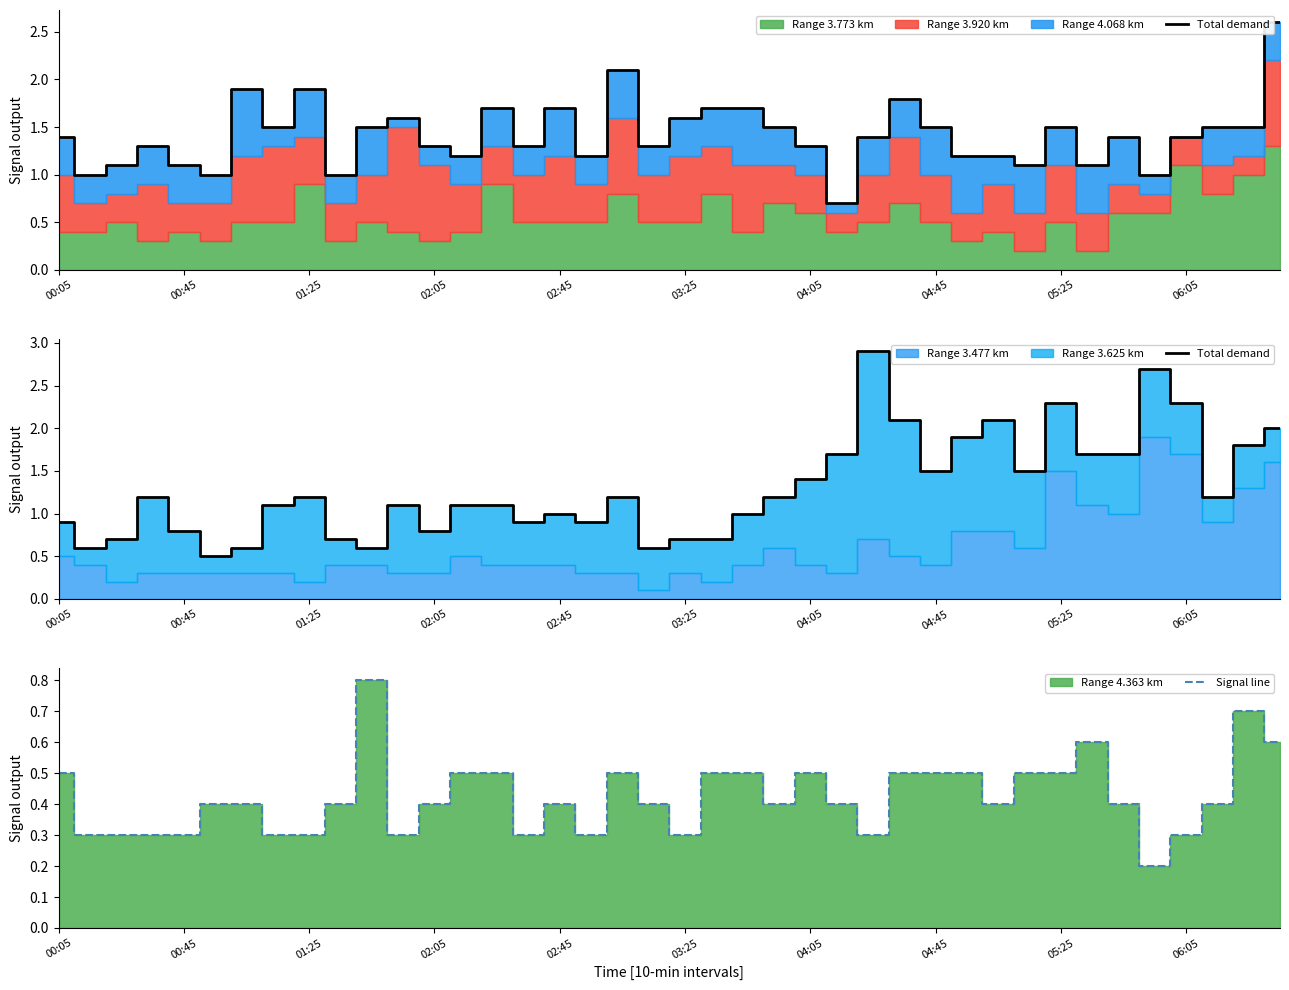

The value of Signal line at 02:05 is 0.2. True or false?

False